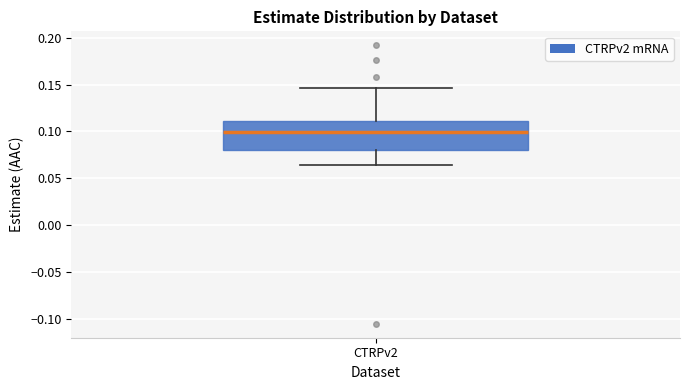

Where does the lower whisker of the box for CTRPv2 end on the y-axis? The values are not printed on the chart, so give them approximately, as read against the axis.

0.065